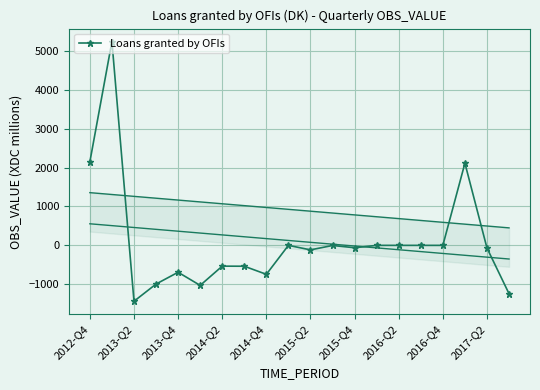

What is the minimum value for Loans granted by OFIs?

-1436